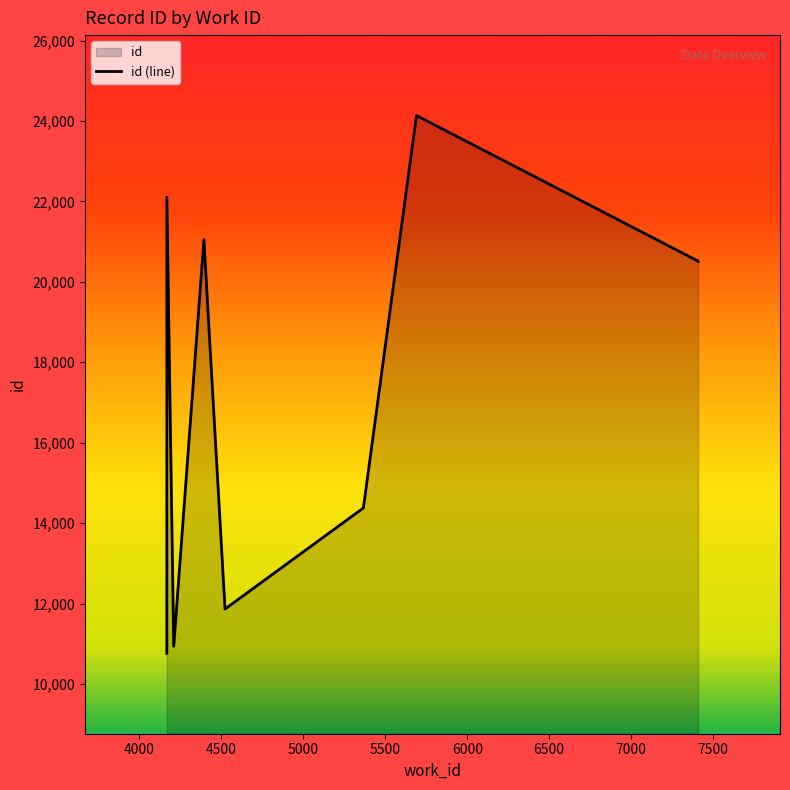

What is the average value?

17363